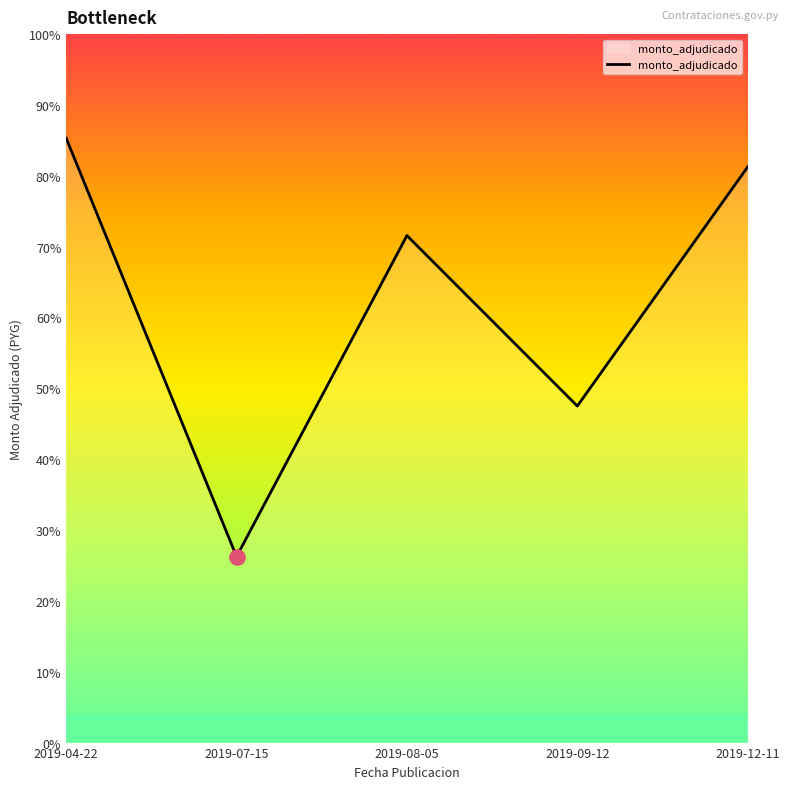

Between 2019-12-11 and 2019-04-22, which is larger?

2019-04-22